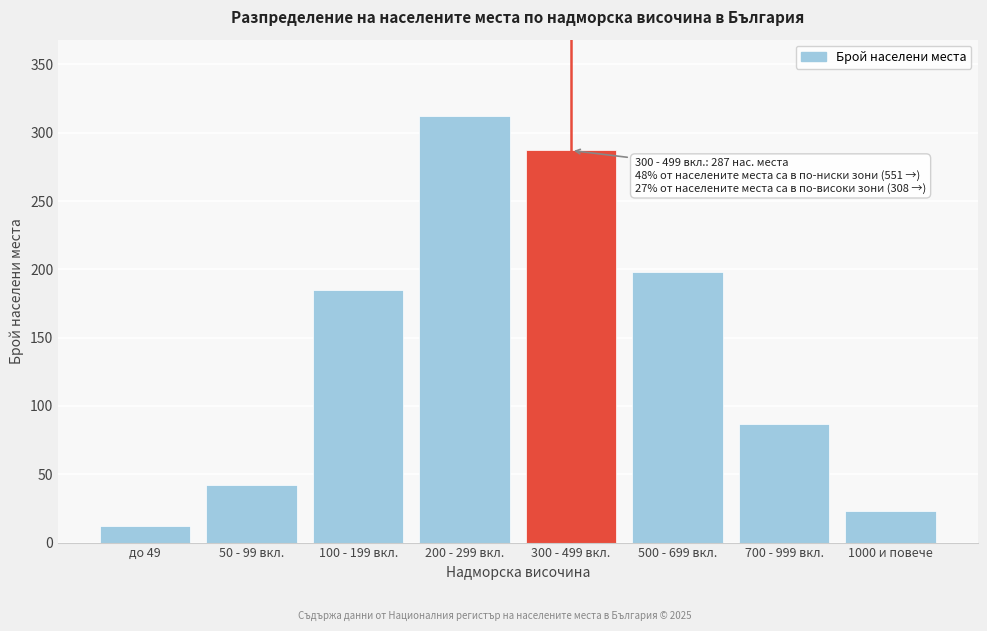

Reading left to right, list all the values displayed in this chart.

до 49=12	50 - 99 вкл.=42	100 - 199 вкл.=185	200 - 299 вкл.=312	300 - 499 вкл.=287	500 - 699 вкл.=198	700 - 999 вкл.=87	1000 и повече=23